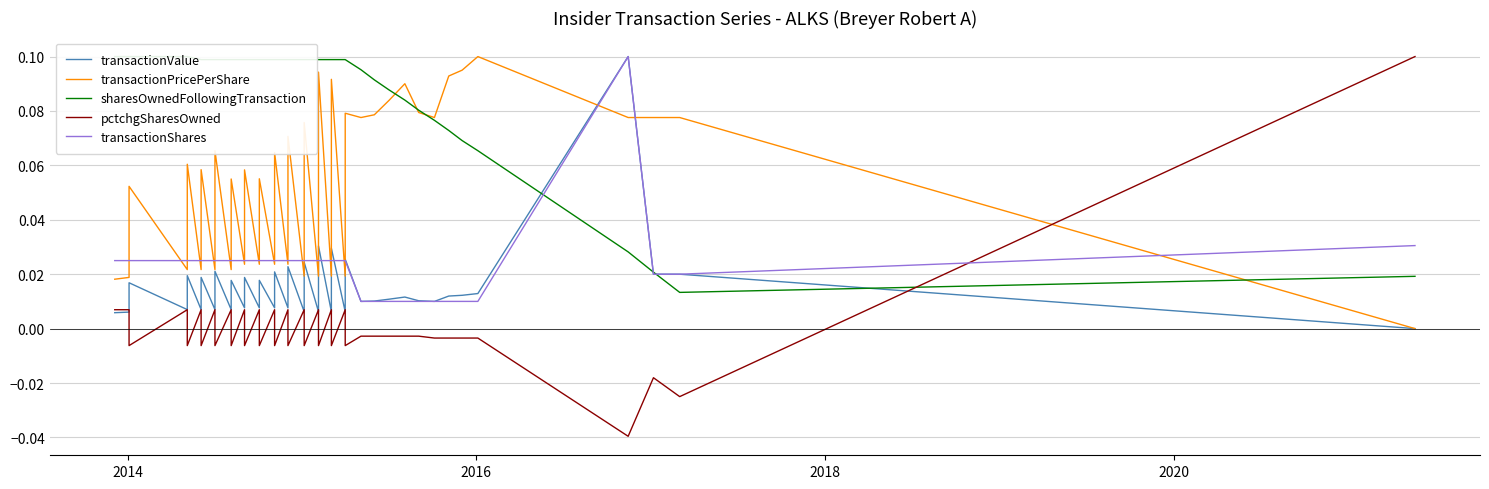

Reading right to left, extract all data points from this chart.

transactionValue: 0.0	0.0	0.0	0.1	0.0	0.0	0.0	0.0	0.0	0.0	0.0	0.0	0.0	0.0	0.0	0.0	0.0	0.0	0.0	0.0	0.0	0.0	0.0	0.0	0.0	0.0	0.0	0.0	0.0	0.0	0.0	0.0	0.0	0.0	0.0	0.0	0.0	0.0	0.0	0.0
transactionPricePerShare: 0.0	0.1	0.1	0.1	0.1	0.1	0.1	0.1	0.1	0.1	0.1	0.1	0.1	0.1	0.0	0.1	0.0	0.1	0.0	0.1	0.0	0.1	0.0	0.1	0.0	0.1	0.0	0.1	0.0	0.1	0.0	0.1	0.0	0.1	0.0	0.1	0.0	0.1	0.0	0.0
sharesOwnedFollowingTransaction: 0.0	0.0	0.0	0.0	0.1	0.1	0.1	0.1	0.1	0.1	0.1	0.1	0.1	0.1	0.1	0.1	0.1	0.1	0.1	0.1	0.1	0.1	0.1	0.1	0.1	0.1	0.1	0.1	0.1	0.1	0.1	0.1	0.1	0.1	0.1	0.1	0.1	0.1	0.1	0.1
pctchgSharesOwned: 0.1	-0.0	-0.0	-0.0	-0.0	-0.0	-0.0	-0.0	-0.0	-0.0	-0.0	-0.0	-0.0	-0.0	0.0	-0.0	0.0	-0.0	0.0	-0.0	0.0	-0.0	0.0	-0.0	0.0	-0.0	0.0	-0.0	0.0	-0.0	0.0	-0.0	0.0	-0.0	0.0	-0.0	0.0	-0.0	0.0	0.0
transactionShares: 0.0	0.0	0.0	0.1	0.0	0.0	0.0	0.0	0.0	0.0	0.0	0.0	0.0	0.0	0.0	0.0	0.0	0.0	0.0	0.0	0.0	0.0	0.0	0.0	0.0	0.0	0.0	0.0	0.0	0.0	0.0	0.0	0.0	0.0	0.0	0.0	0.0	0.0	0.0	0.0